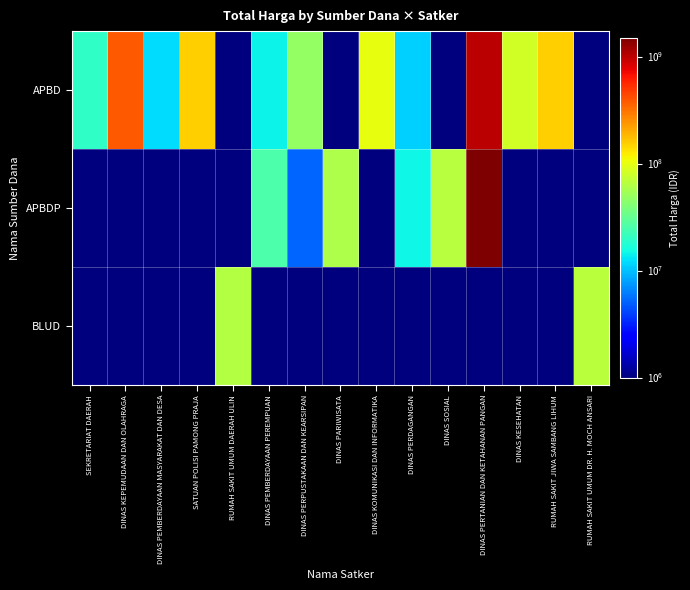

What is the total value across all series at DINAS SOSIAL?

65000002